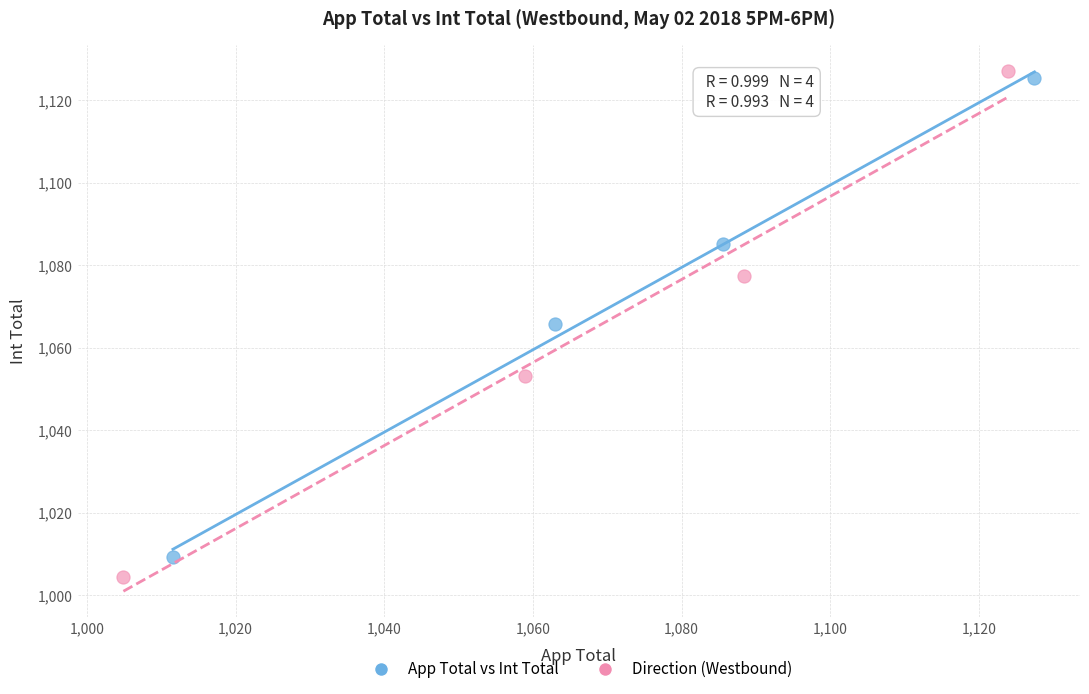

Which series has the largest Y range (max minus min)?

Direction (Westbound)